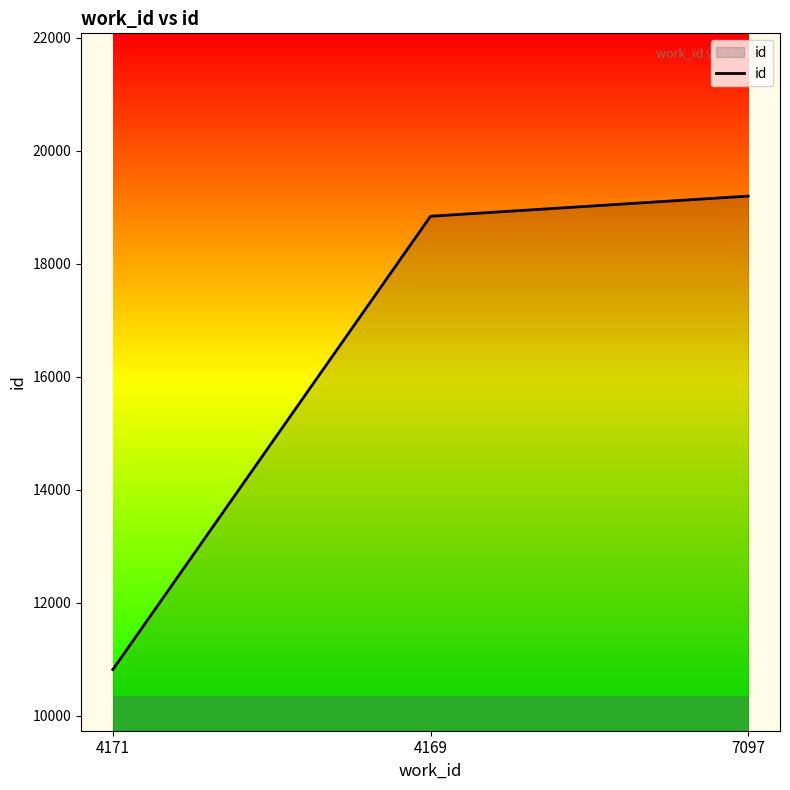

At which category does the chart reach its minimum across all series?

4171